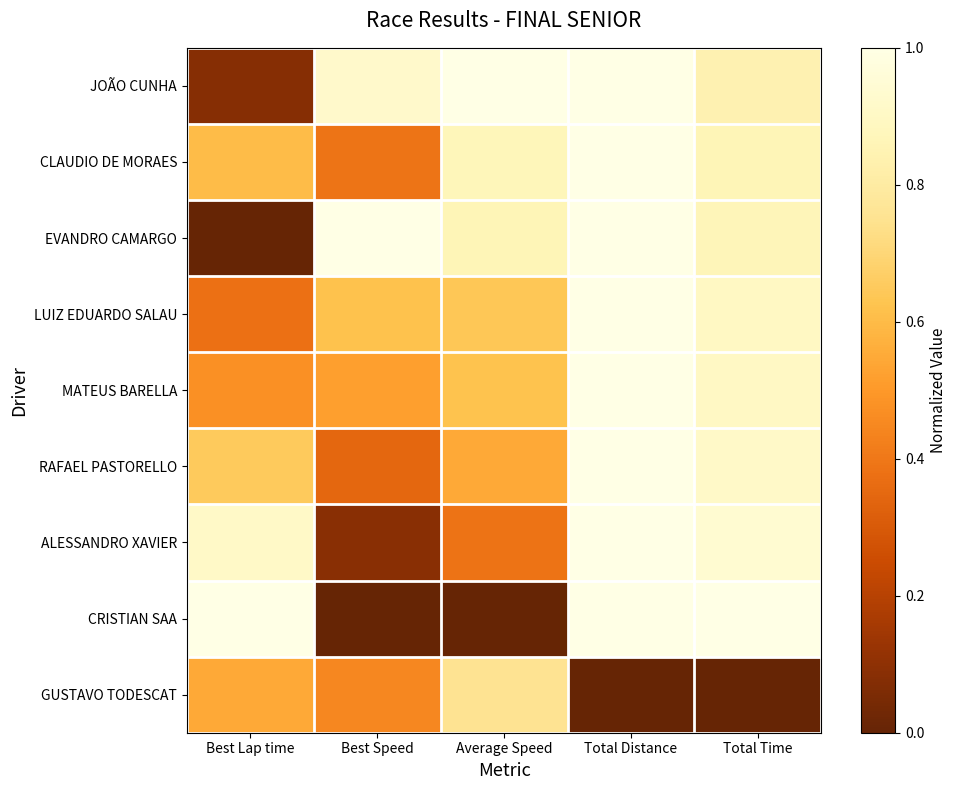

Which series has the widest spread of values?

CRISTIAN SAA